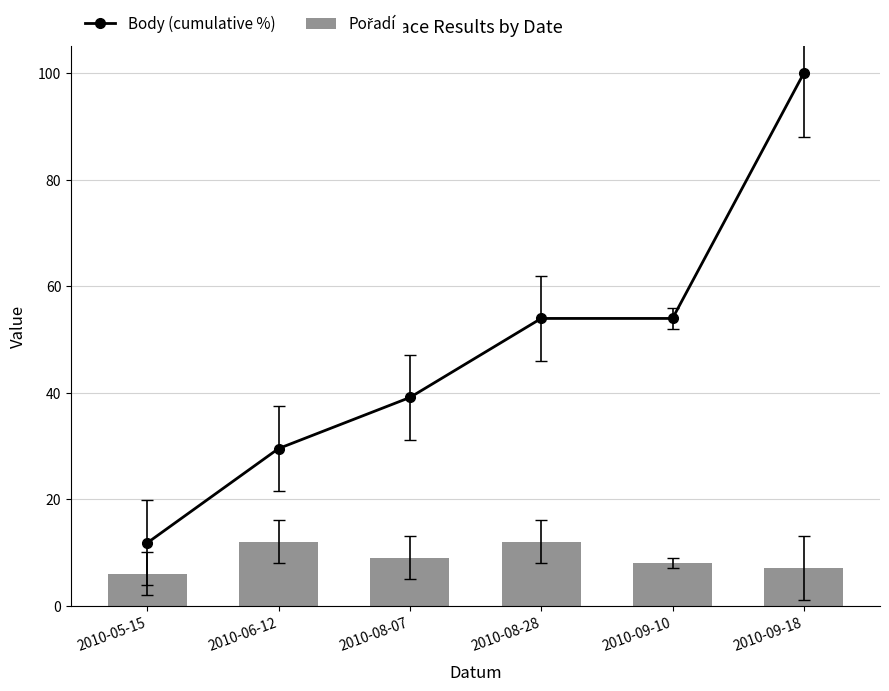

What value does the Pořadí series have at 2010-06-12?

12.0